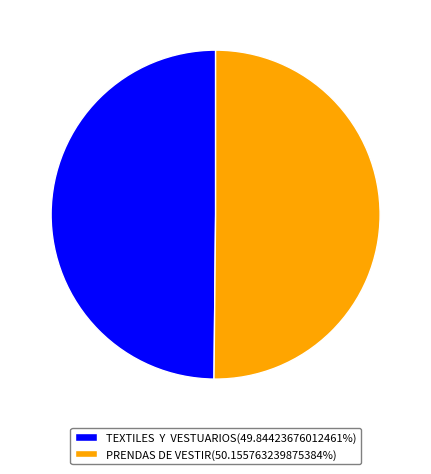

How many slices are in this pie chart?

2